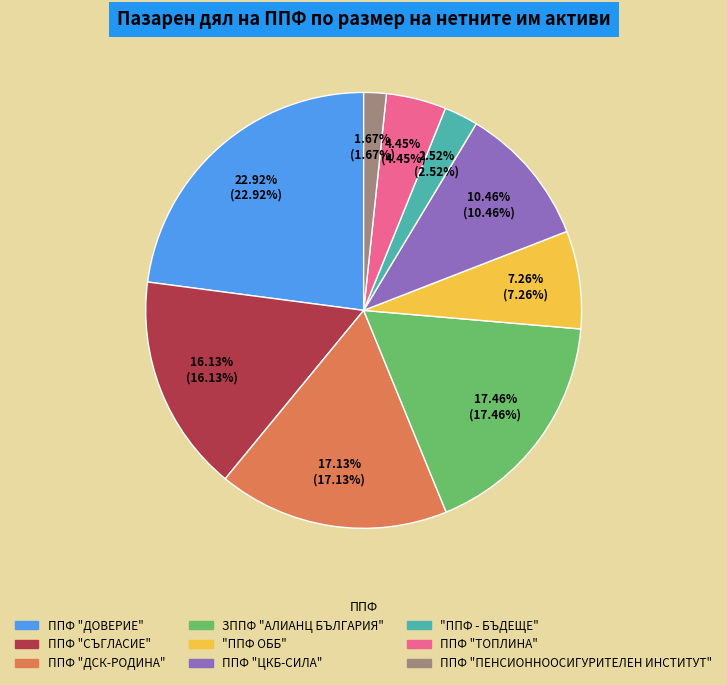

To the nearest percent, what is the difference between the largest and smallest slice percentages?

21%